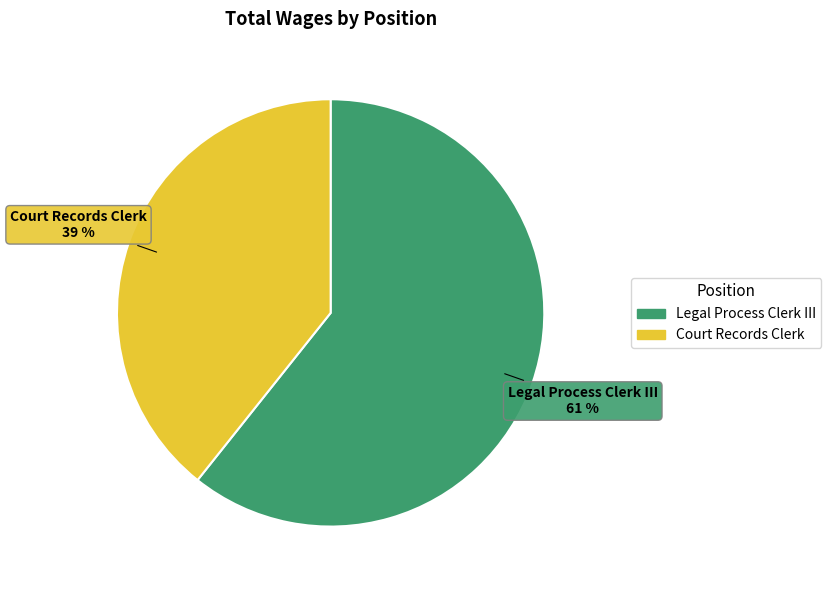

Is it true that Court Records Clerk is 39% of the pie?

True